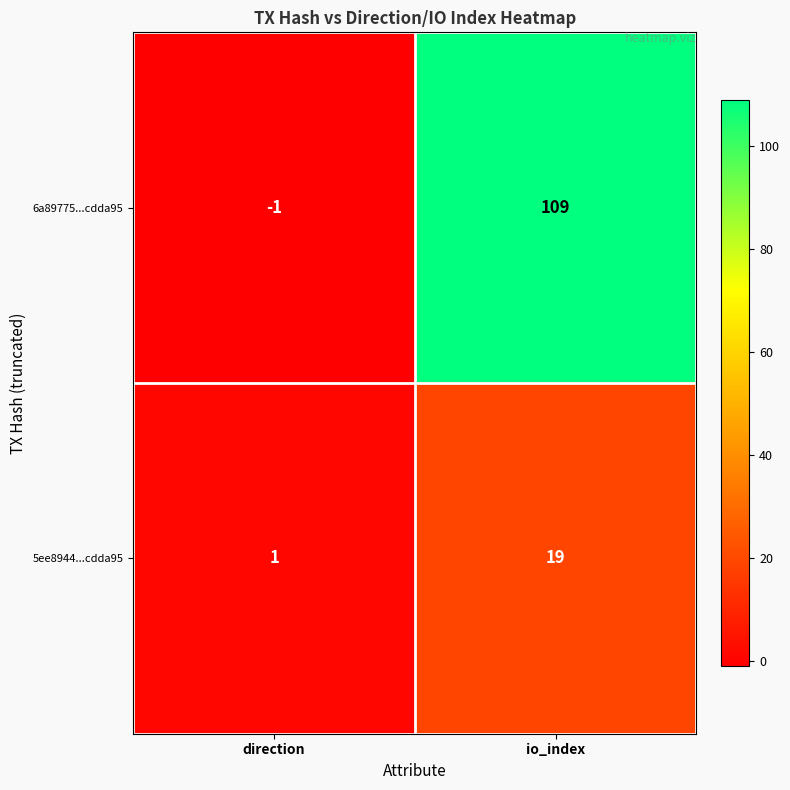

What is the minimum value shown in the chart?

-1